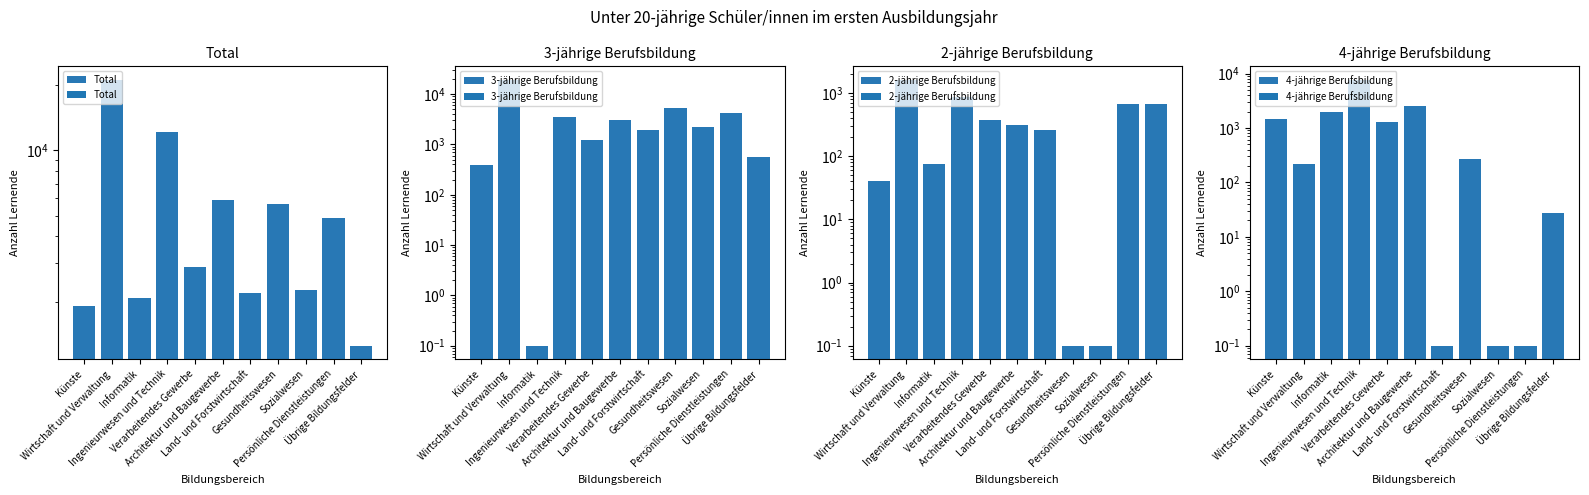

What is the minimum value shown in the chart?

0.1